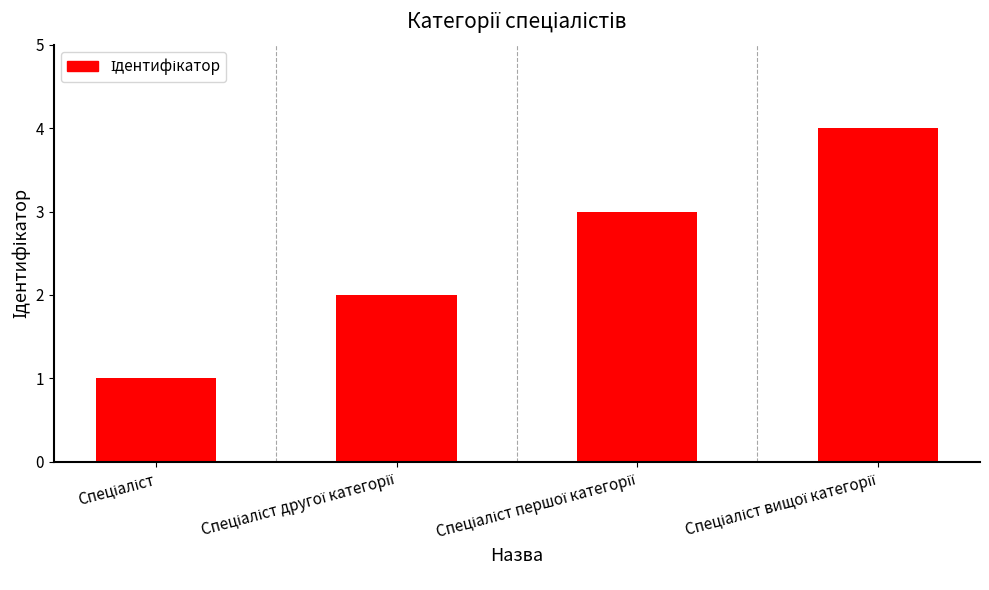

What is the maximum value shown in the chart?

4